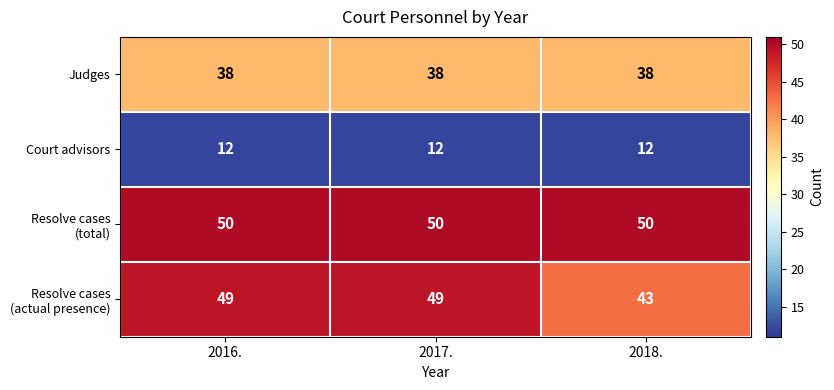

What is the maximum value shown in the chart?

50